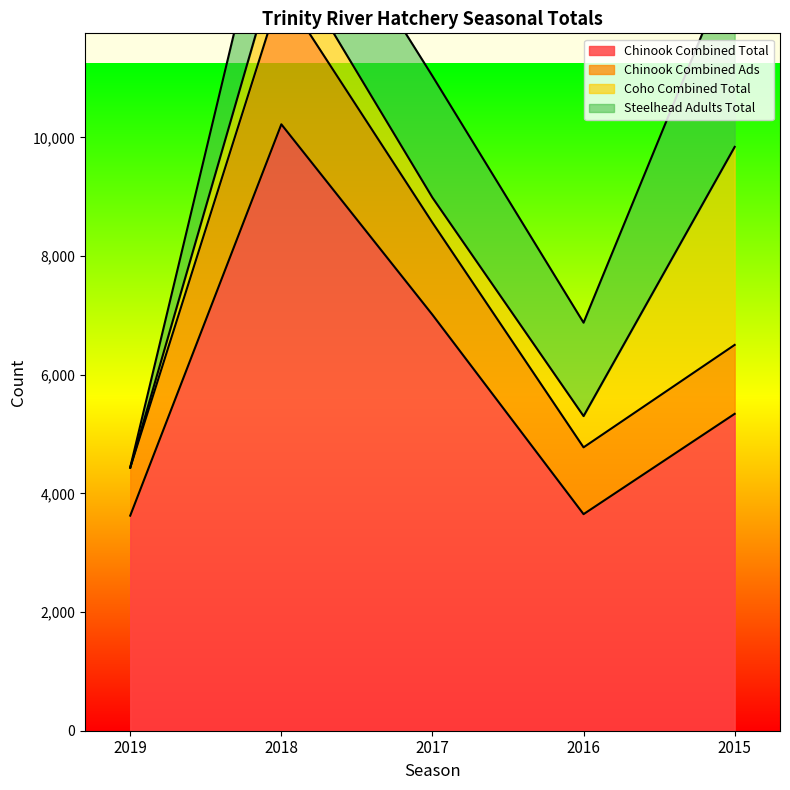

What is the maximum value for Chinook Combined Ads?

12481